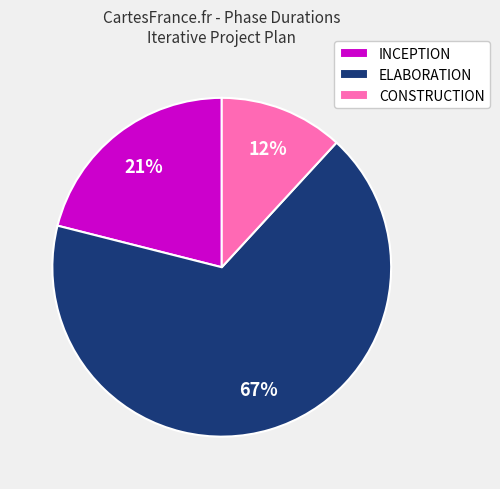

To the nearest percent, what is the difference between the INCEPTION and ELABORATION slice percentages?

46%